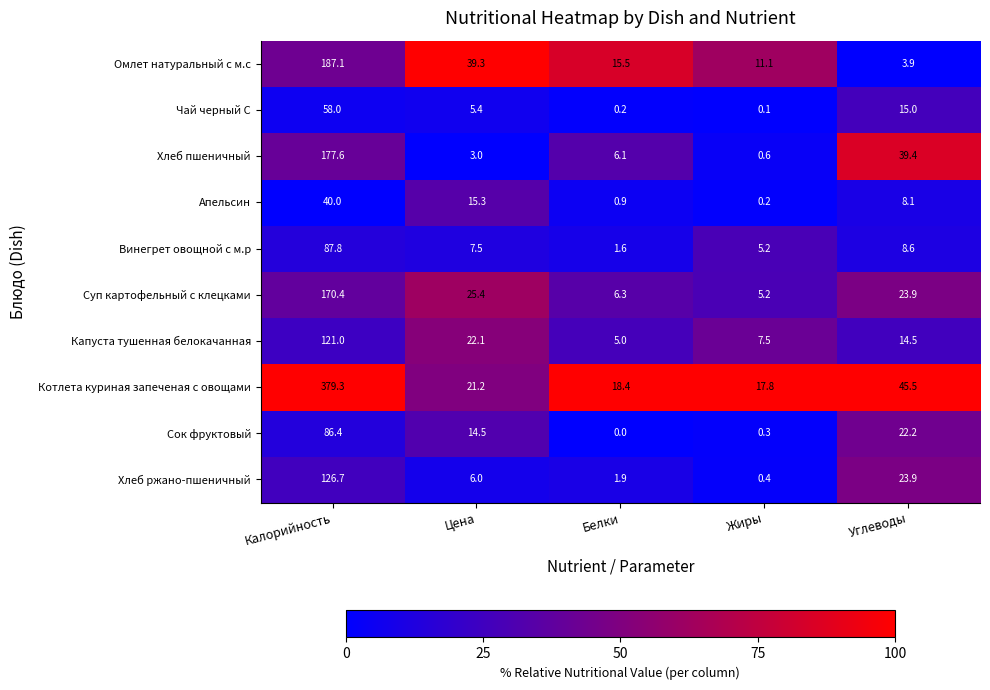

What is the difference between the highest and lowest values at Калорийность?

339.3